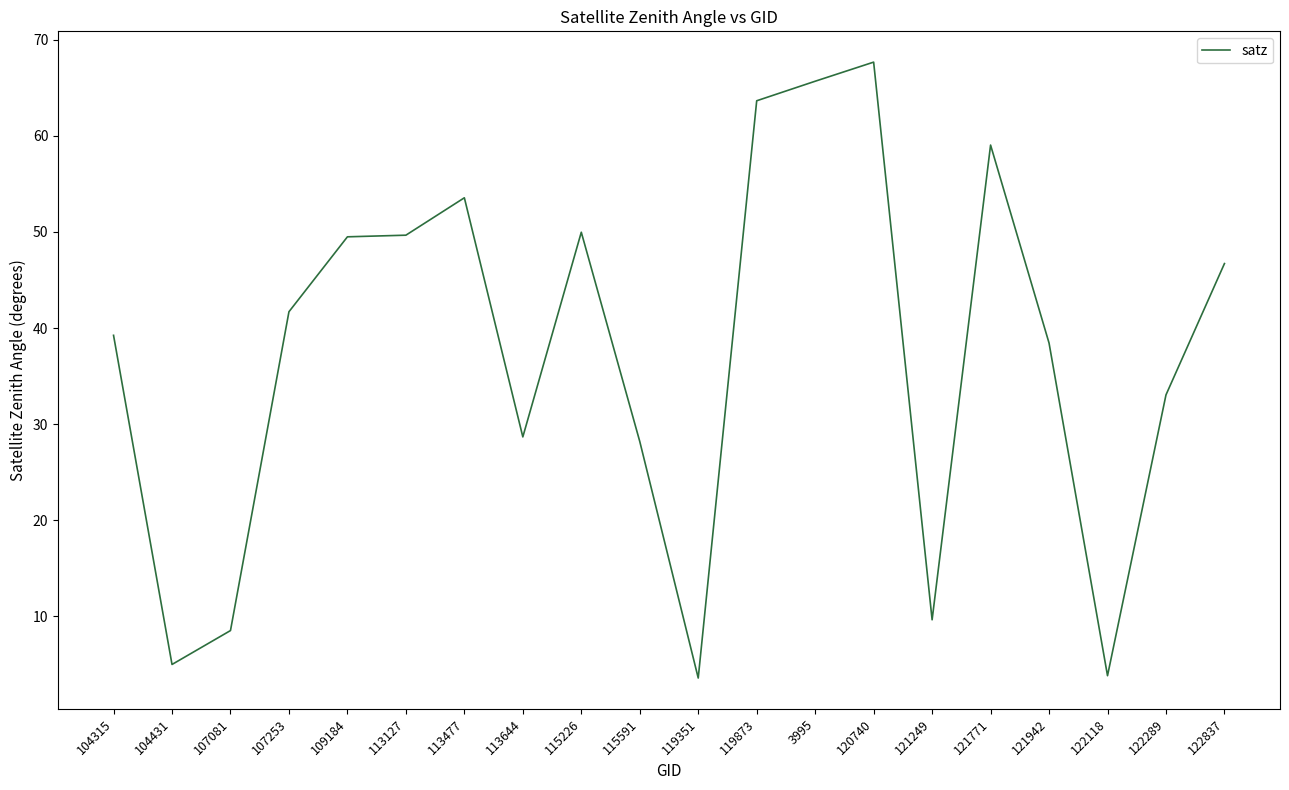

Is it true that the value at 104315 is 39.2?

True